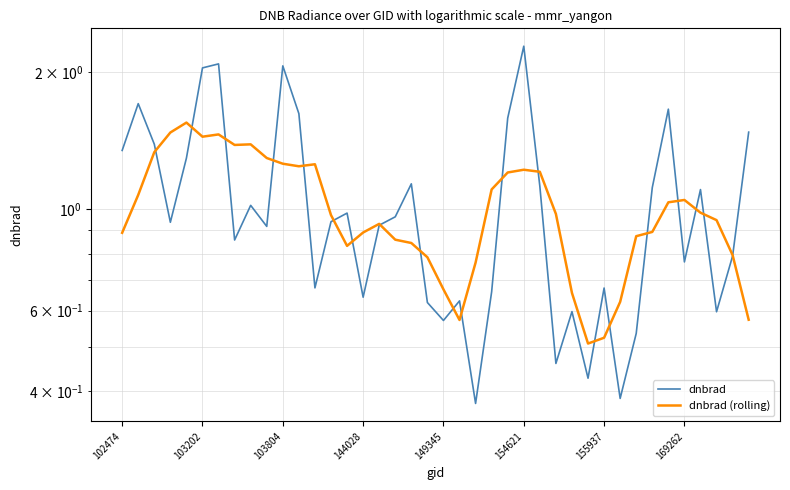

Count the number of data series in this chart.

2